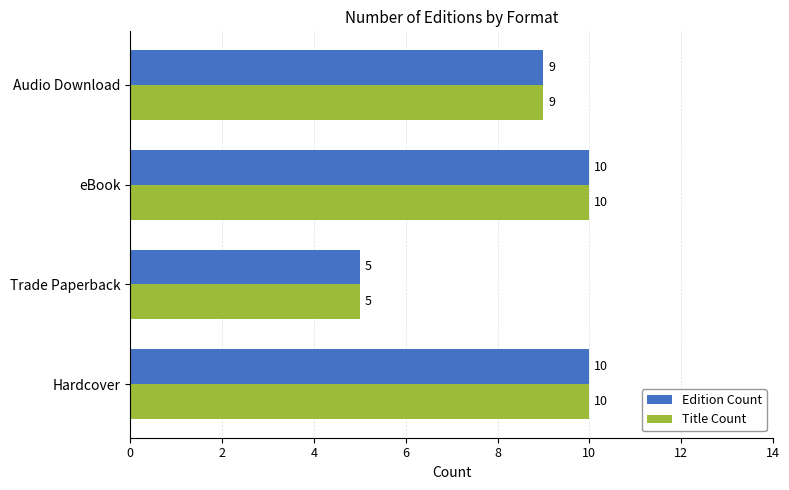

What is the maximum value shown in the chart?

10